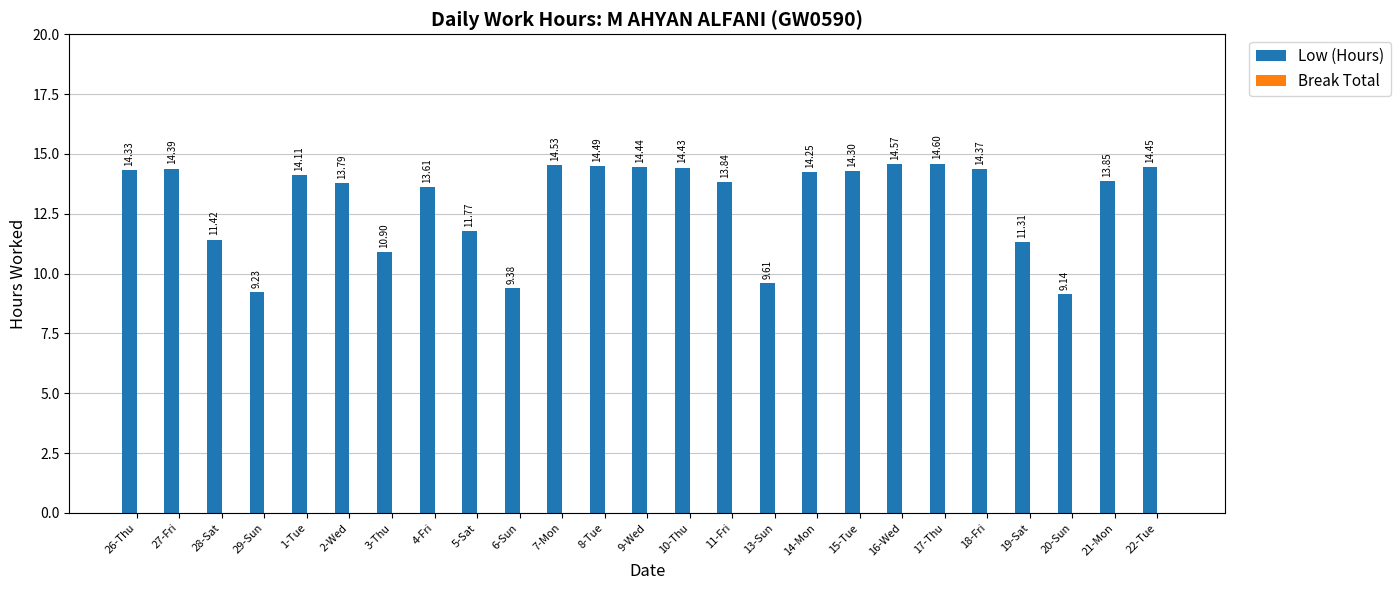

Rank the categories by value from highest to lowest.

17-Thu, 16-Wed, 7-Mon, 8-Tue, 22-Tue, 9-Wed, 10-Thu, 27-Fri, 18-Fri, 26-Thu, 15-Tue, 14-Mon, 1-Tue, 21-Mon, 11-Fri, 2-Wed, 4-Fri, 5-Sat, 28-Sat, 19-Sat, 3-Thu, 13-Sun, 6-Sun, 29-Sun, 20-Sun